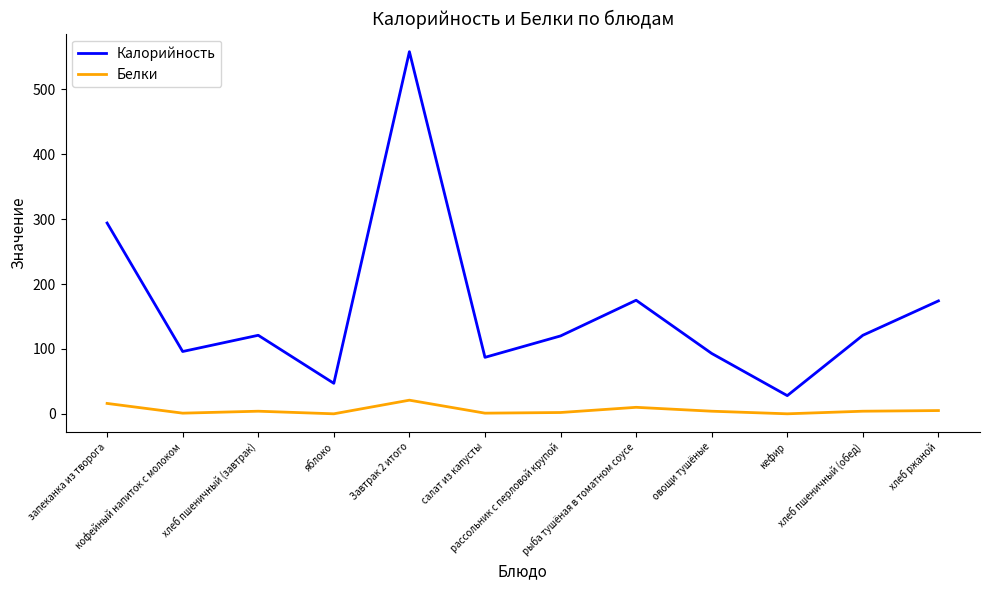

True or false: Белки has a value of 4 at овощи тушёные.

True